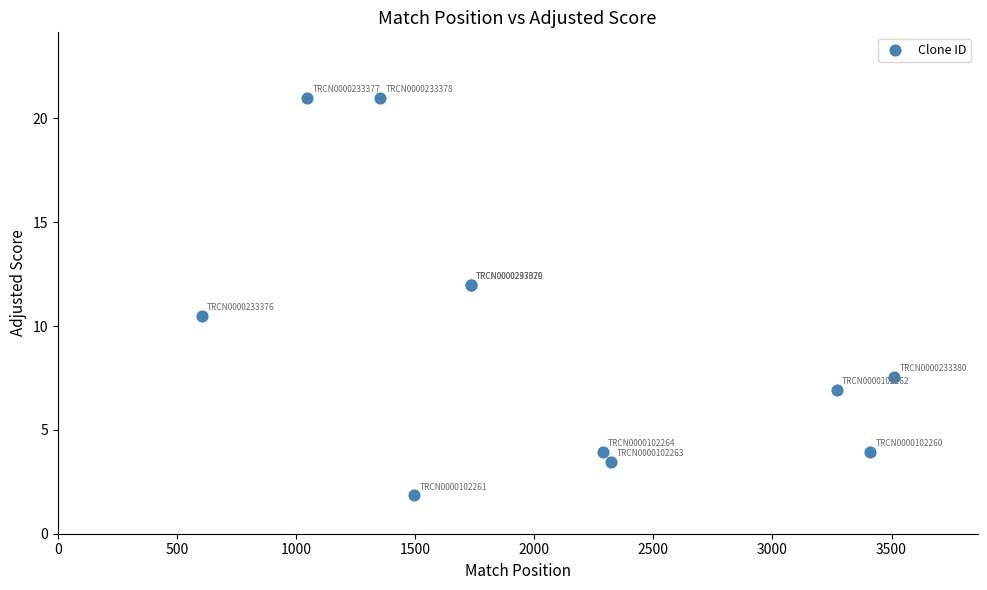

What Y value in the scatter plot is closest to 11?

10.5